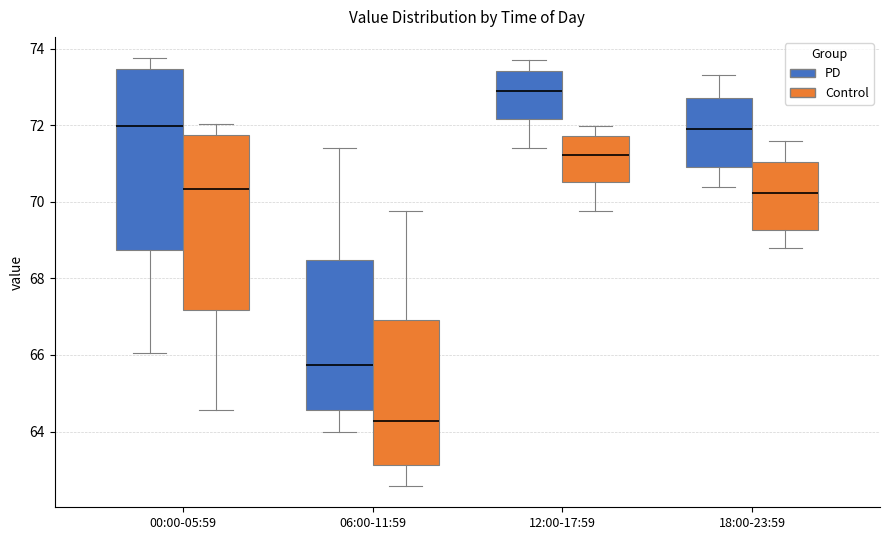

Reading left to right, transcribe this box plot: for each box, give where its median line is, the range the box spans, and where its two whiskers end, as read against the y-axis. The values are not printed on the chart, so give them approximately, as read against the axis.

00:00-05:59 (PD): median 72.0, box 68.8 to 73.4, whiskers 66.0 to 73.8
00:00-05:59 (Control): median 70.4, box 67.2 to 71.8, whiskers 64.6 to 72.0
06:00-11:59 (PD): median 65.8, box 64.6 to 68.4, whiskers 64.0 to 71.4
06:00-11:59 (Control): median 64.2, box 63.2 to 67.0, whiskers 62.6 to 69.8
12:00-17:59 (PD): median 73.0, box 72.2 to 73.4, whiskers 71.4 to 73.8
12:00-17:59 (Control): median 71.2, box 70.6 to 71.8, whiskers 69.8 to 72.0
18:00-23:59 (PD): median 72.0, box 71.0 to 72.8, whiskers 70.4 to 73.4
18:00-23:59 (Control): median 70.2, box 69.2 to 71.0, whiskers 68.8 to 71.6